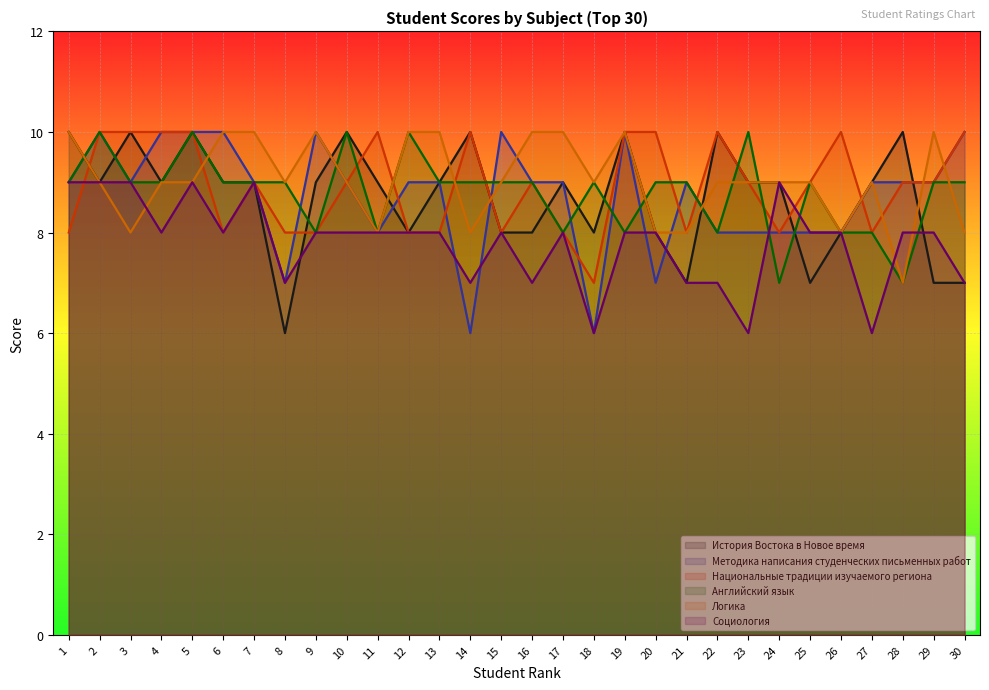

Count the Социология values in the range 7 to 8.

21